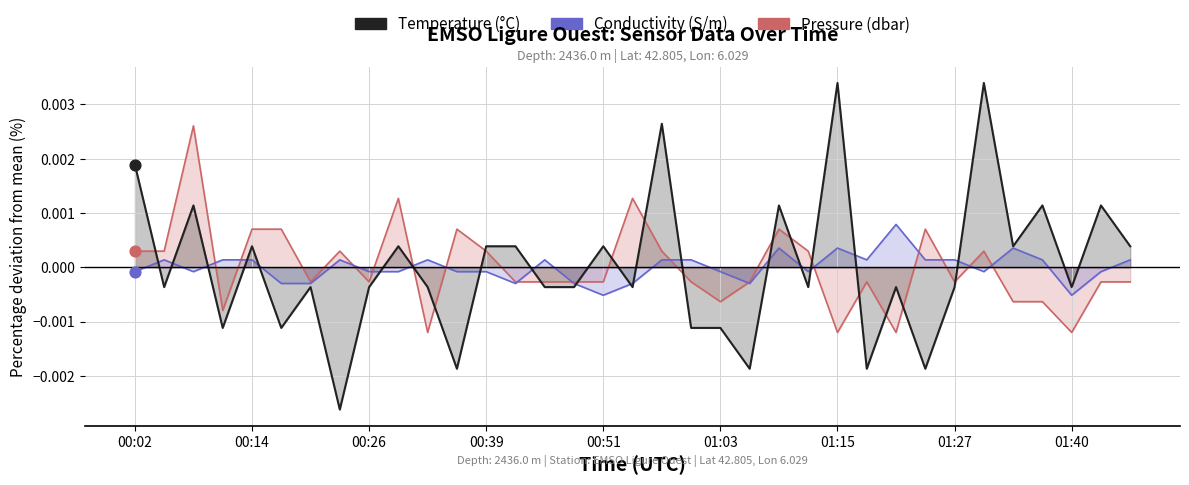

Which series has the largest total across all categories?

Pressure